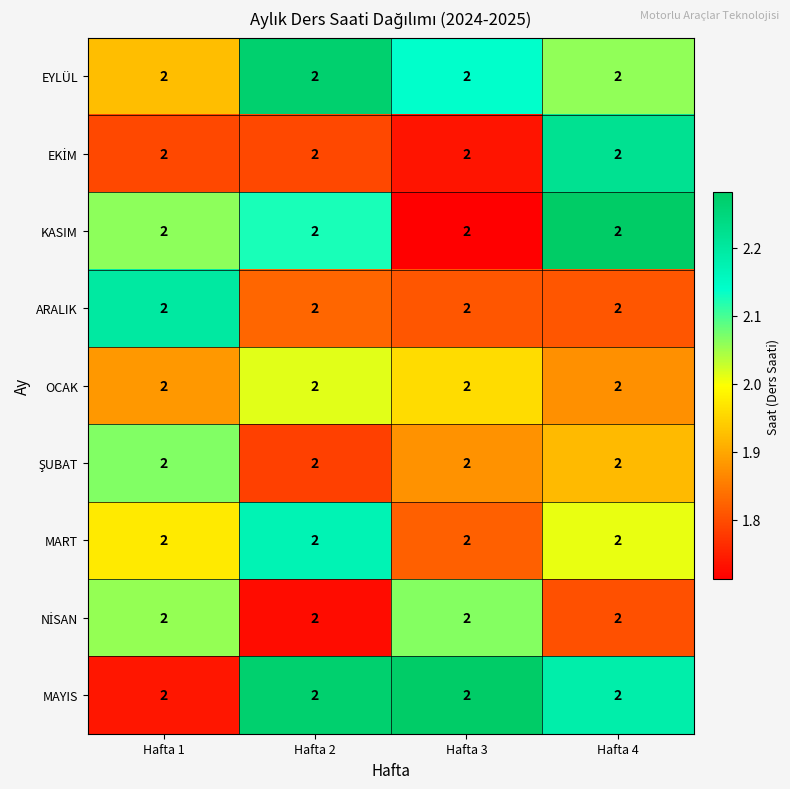

Which series has the largest range (max minus min)?

KASIM